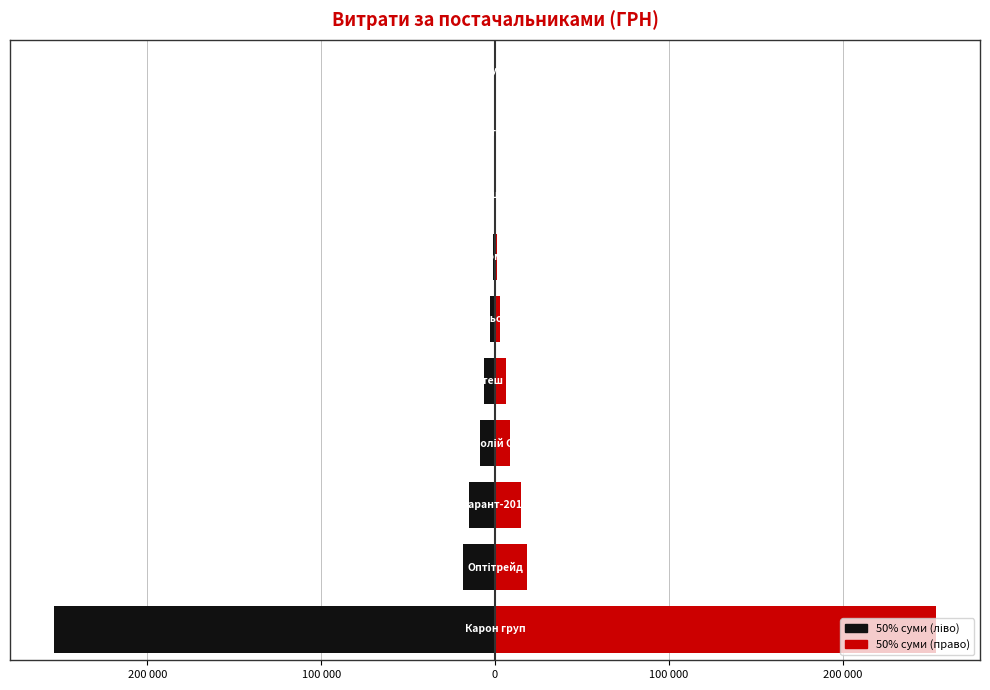

What is the sum of the Ліва частина values at 7 and 9?

-1140.0